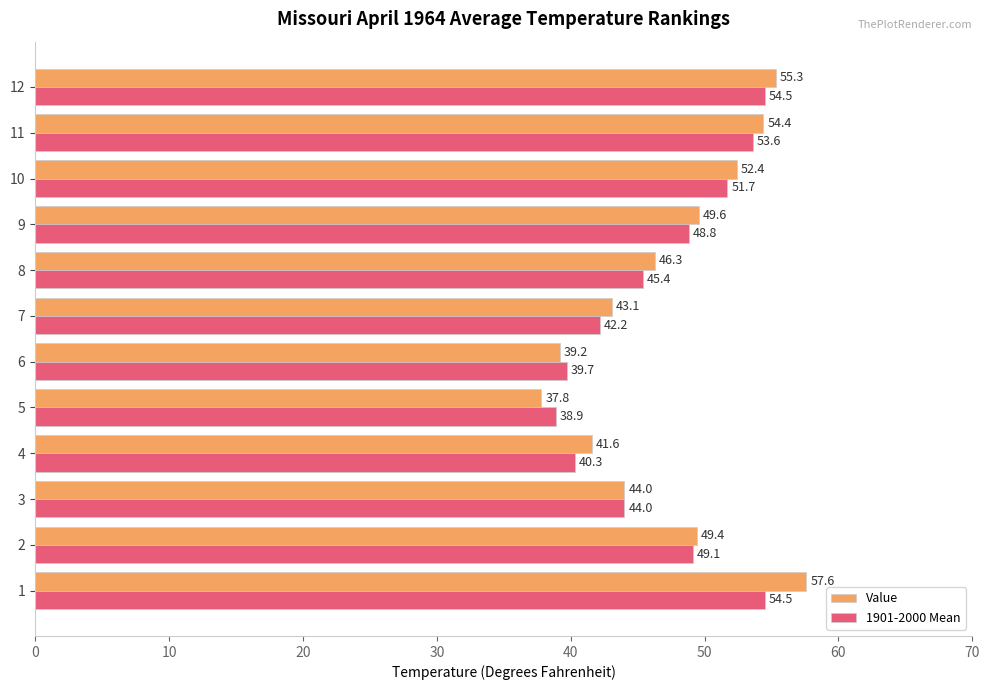

True or false: Value has a value of 17.9 at 8.

False